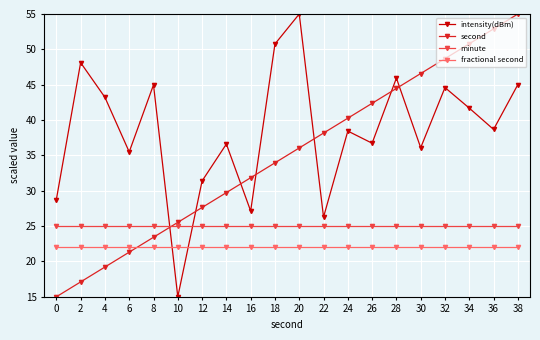

At which category is the sum across all series the highest?

38